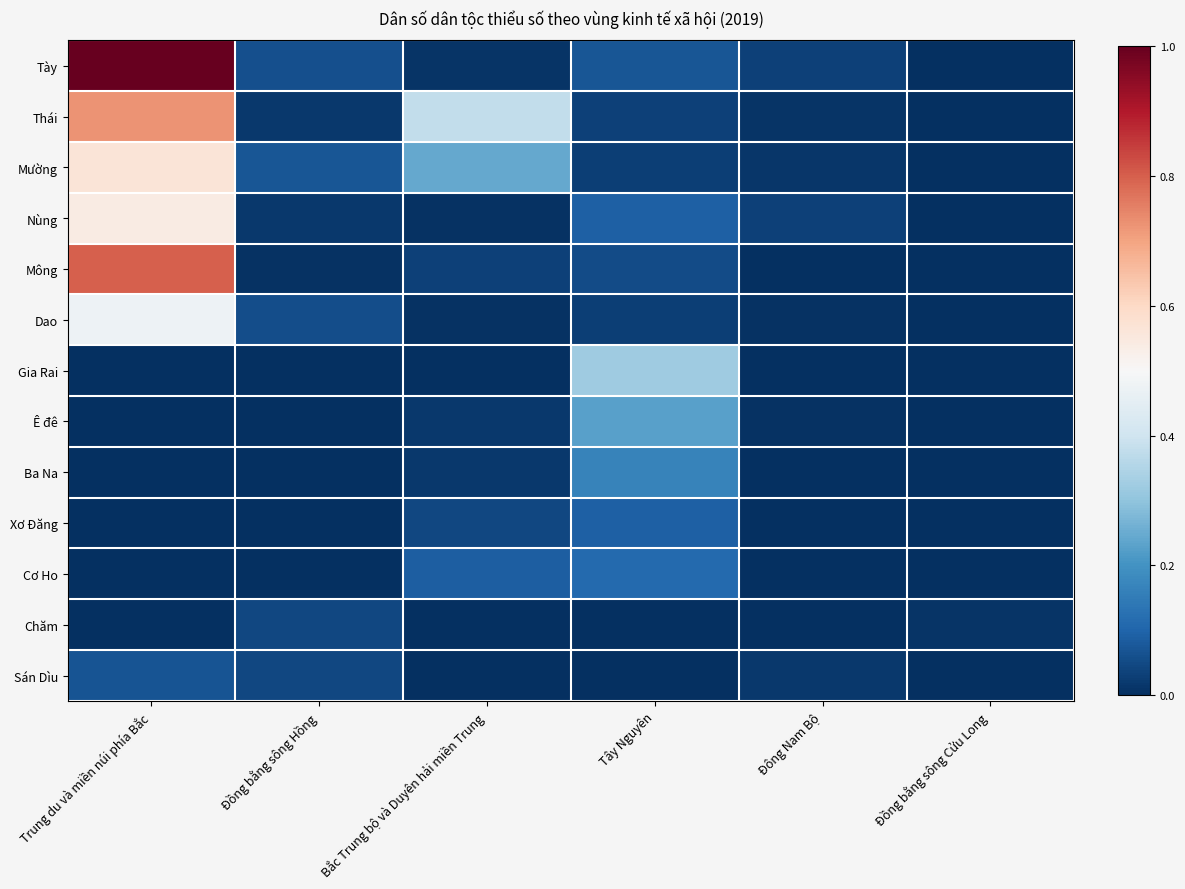

At Trung du và miền núi phía Bắc, list the series in order from largest to smallest.

Tày, Mông, Thái, Mường, Nùng, Dao, Sán Dìu, Ê đê, Xơ Đăng, Gia Rai, Ba Na, Cơ Ho, Chăm